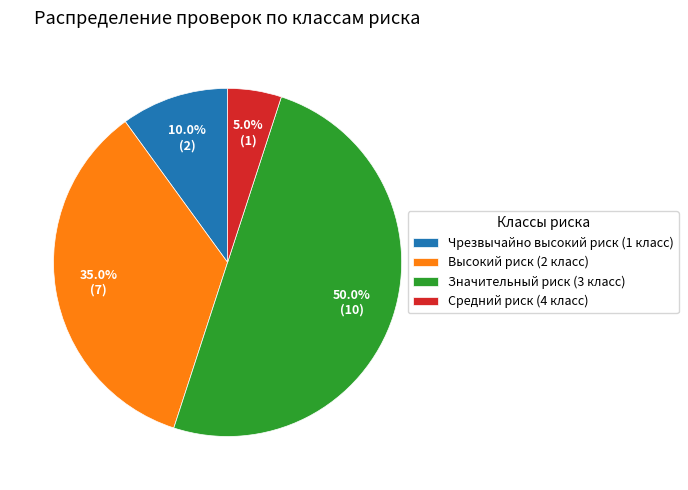

Does Высокий риск (2 класс) represent more than half of the total?

No